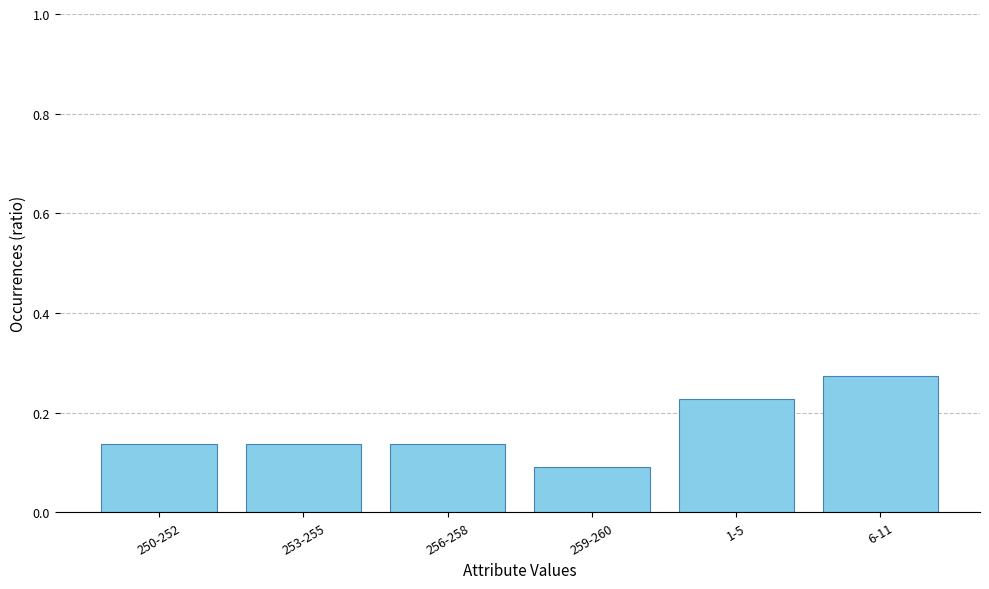

Which category has the highest value across all series?

6-11